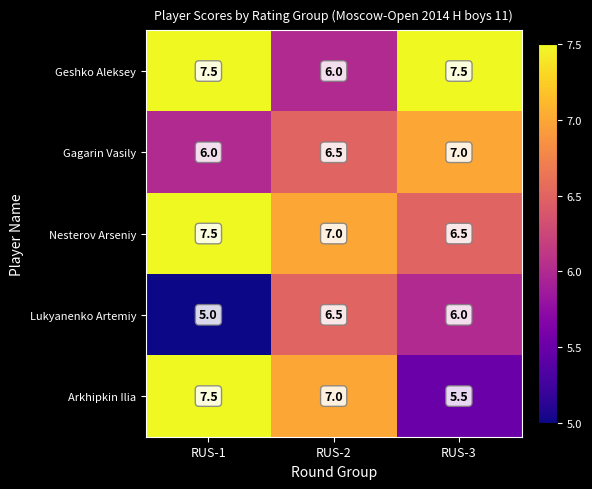

The value of Nesterov Arseniy at RUS-1 is 3.1. True or false?

False